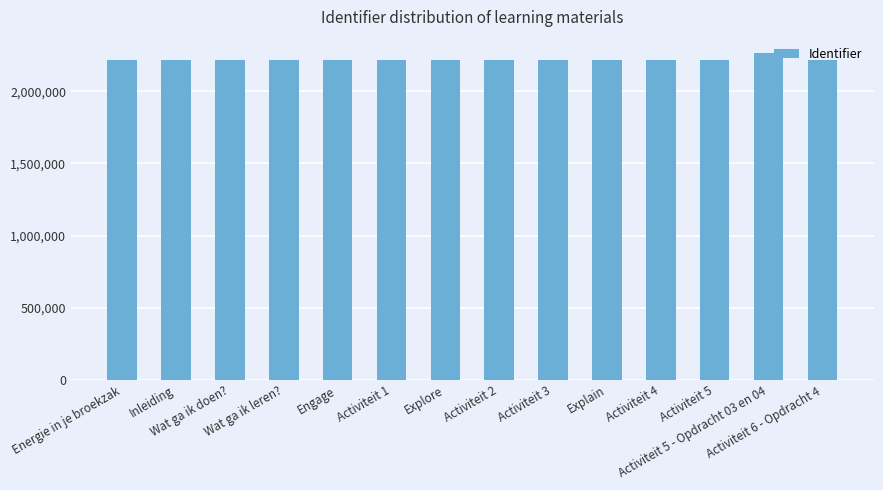

How many categories are shown in the chart?

14